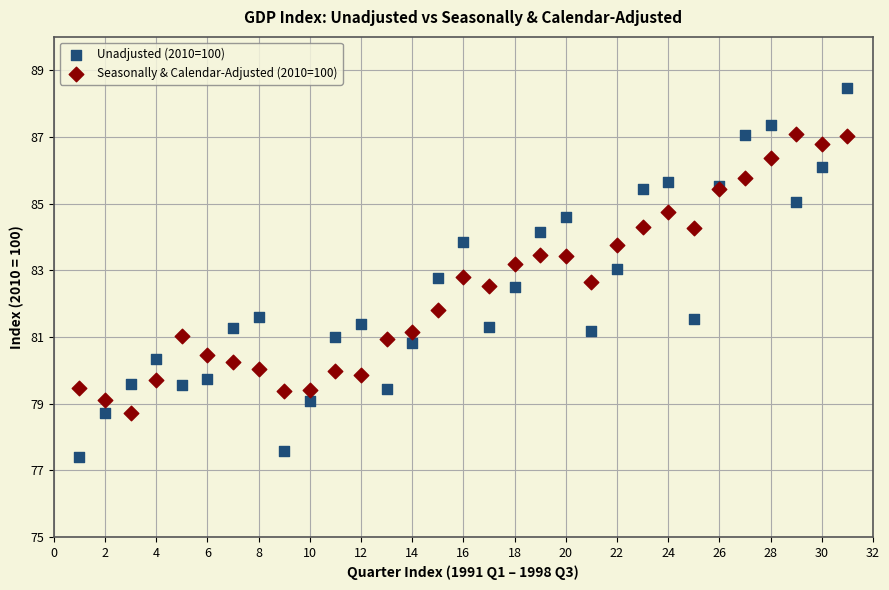

Which series reaches the maximum Y coordinate?

Unadjusted (2010=100)